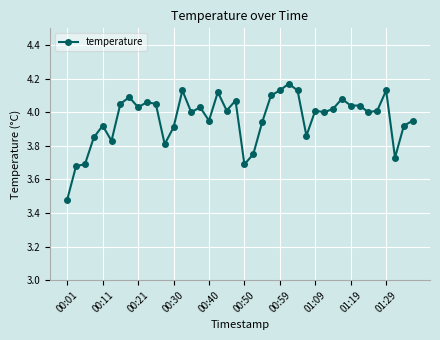

True or false: there are more than 2 points higher than both neighbors.

True